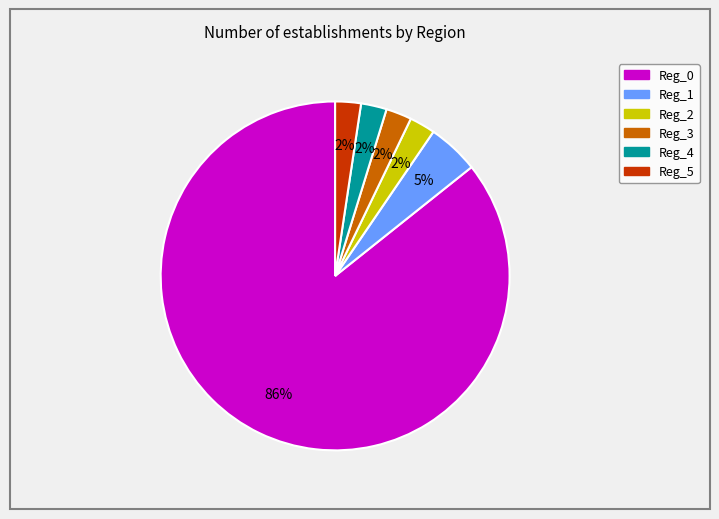

To the nearest percent, what portion does Reg_4 represent?

2%